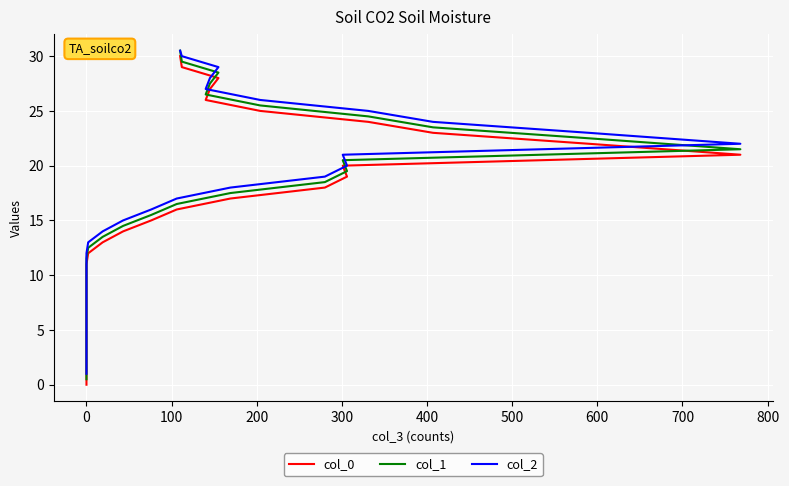

Rank the series by their average value, from highest to lowest.

col_2, col_1, col_0